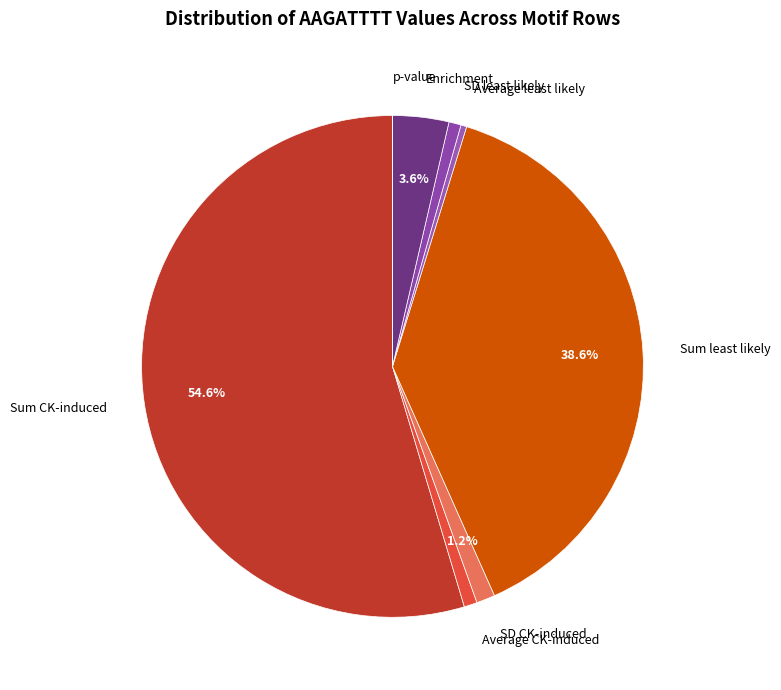

What percentage is the Sum CK-induced slice, to the nearest percent?

55%